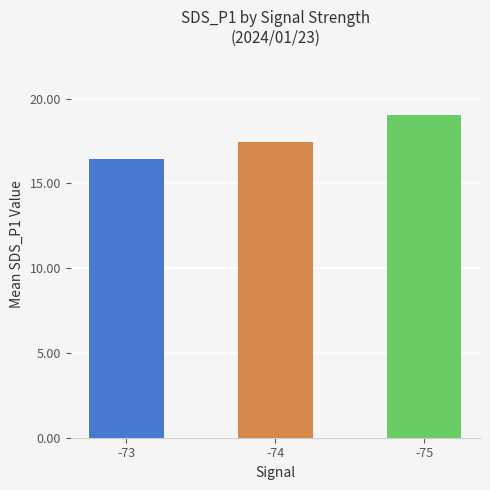

Count the number of categories in the chart.

3